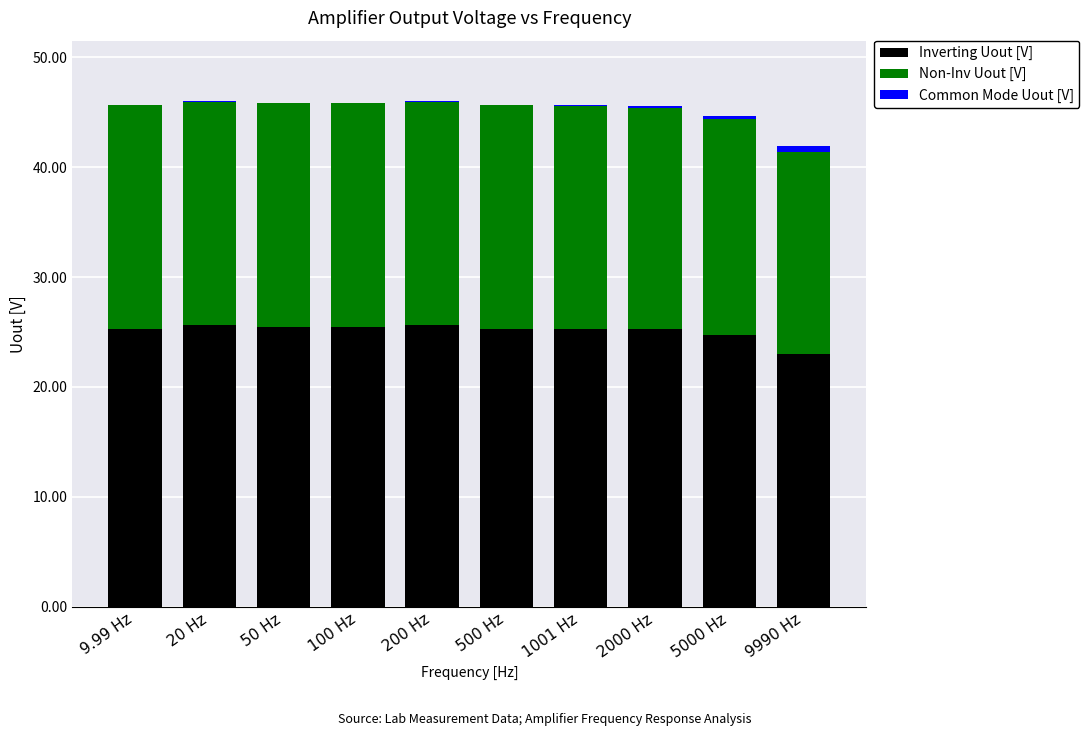

What is the maximum value for Inverting Uout [V]?

25.6